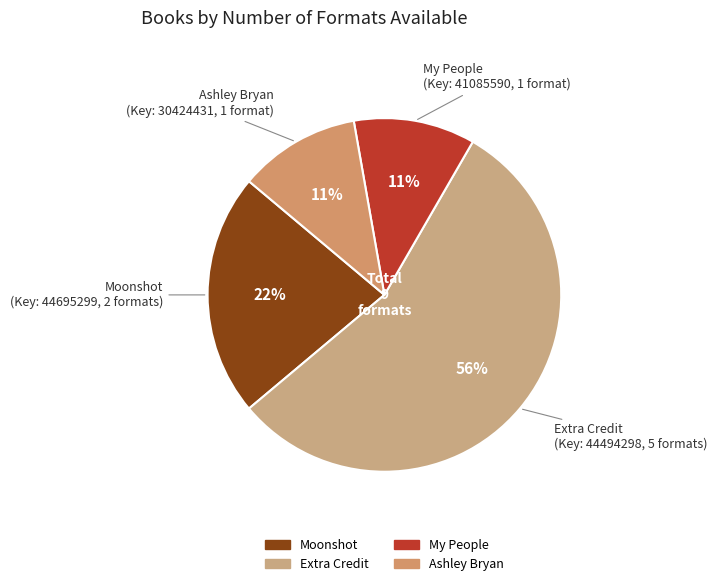

To the nearest percent, what is the average slice percentage?

25%